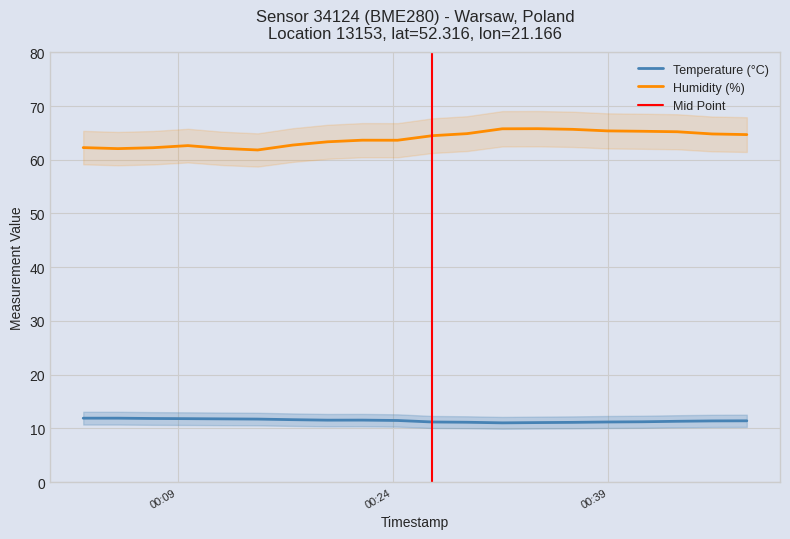

Where is humidity nearest to the value 63?

2024-02-26T00:17:00